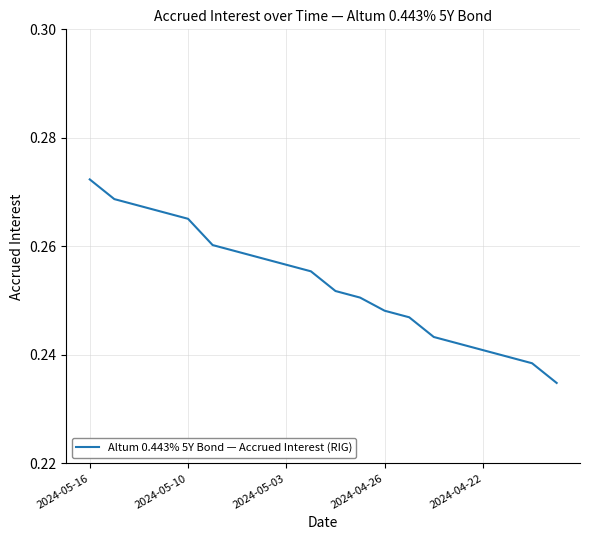

The chart shows a value of 0.1 at 2024-04-26. True or false?

False